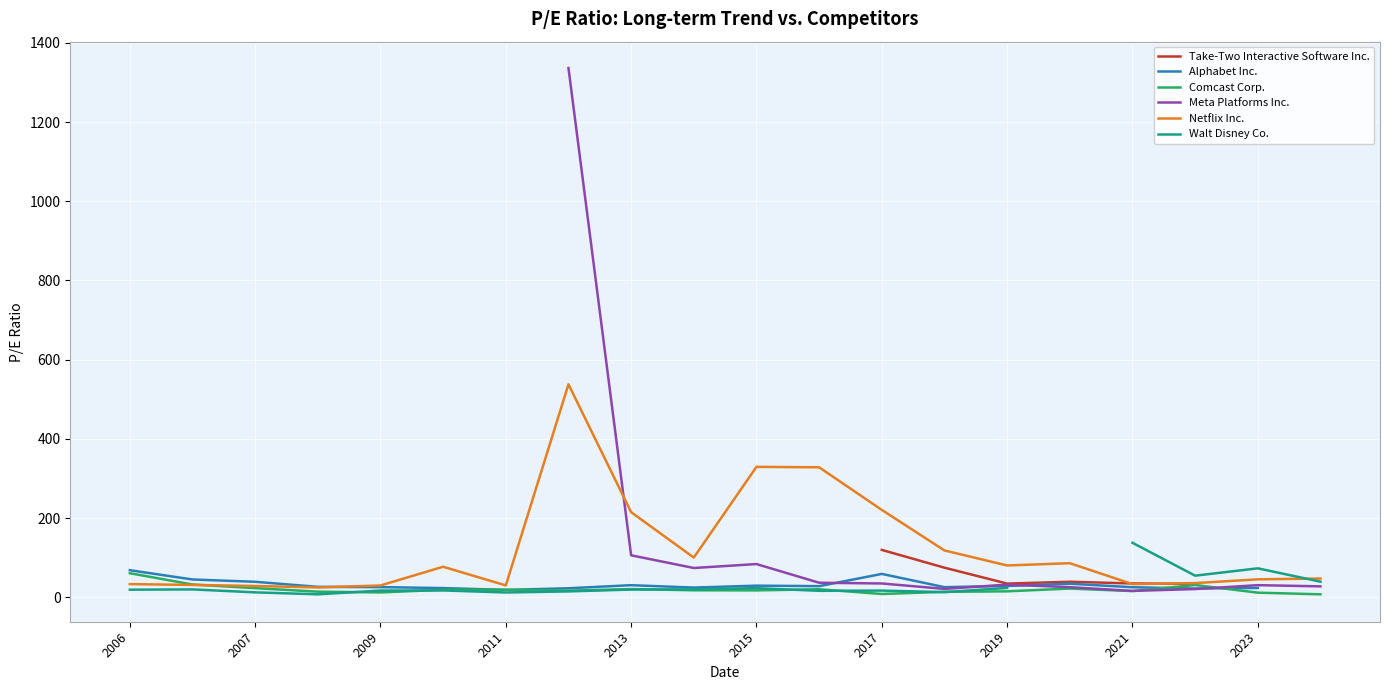

The value of Netflix Inc. at 2017 is 93.0. True or false?

False